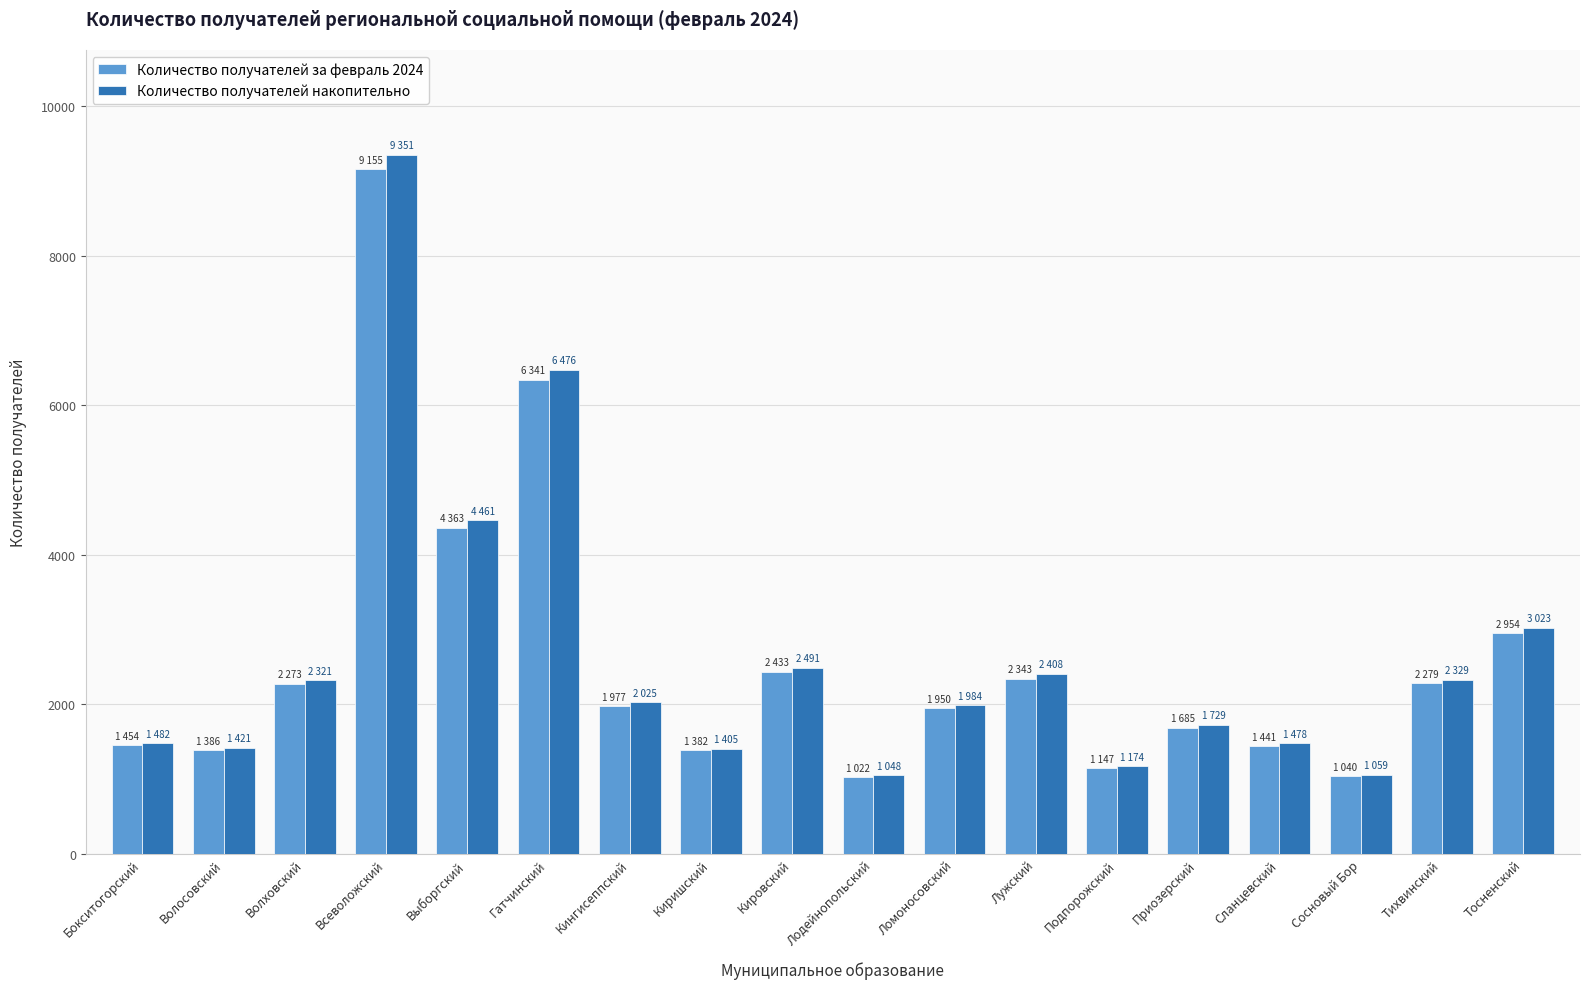

What is the total value across all series at Лодейнопольский?

2070